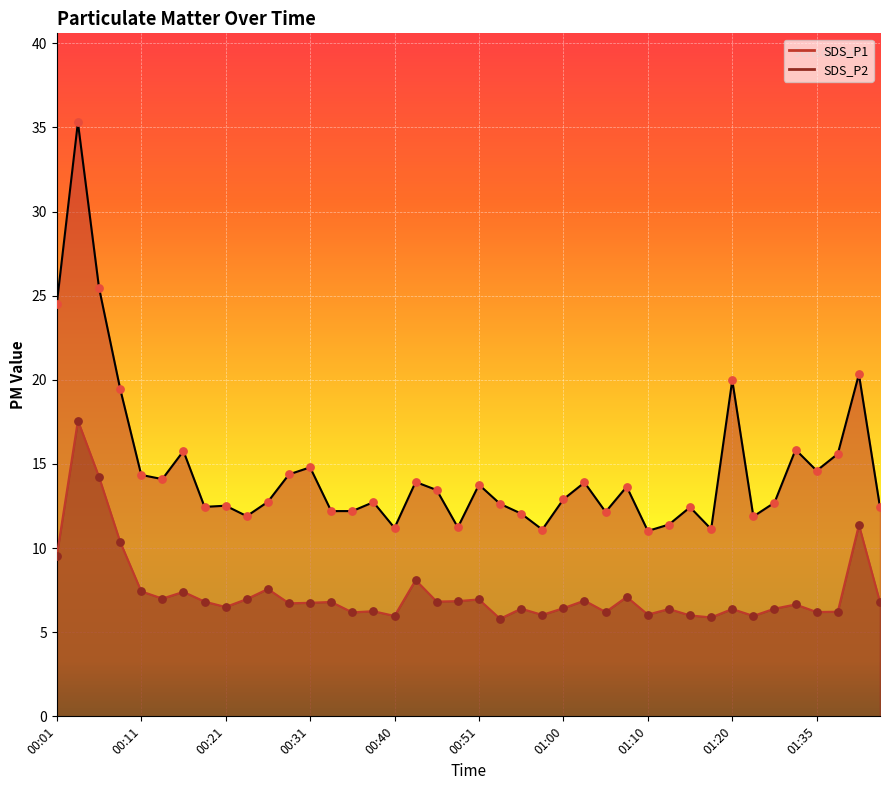

What is the total value across all series at 00:55?

18.5